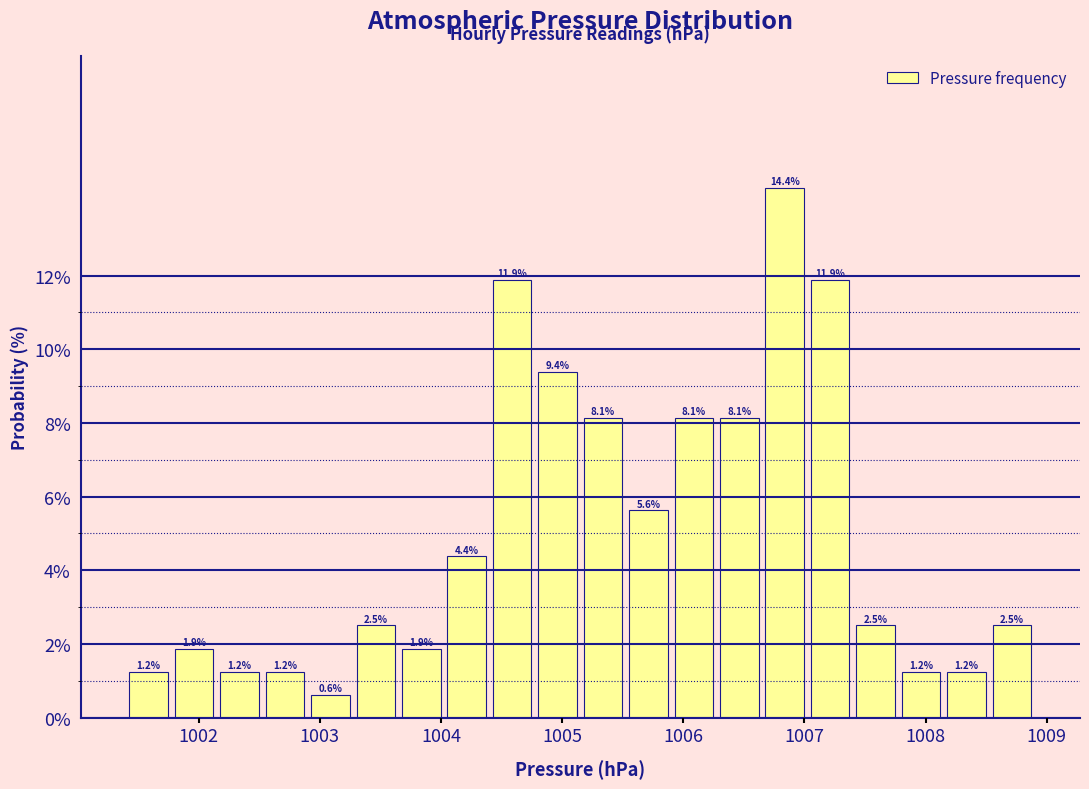

Read against the x-axis, roughly where is the centre of the tallest bar?

1006.8